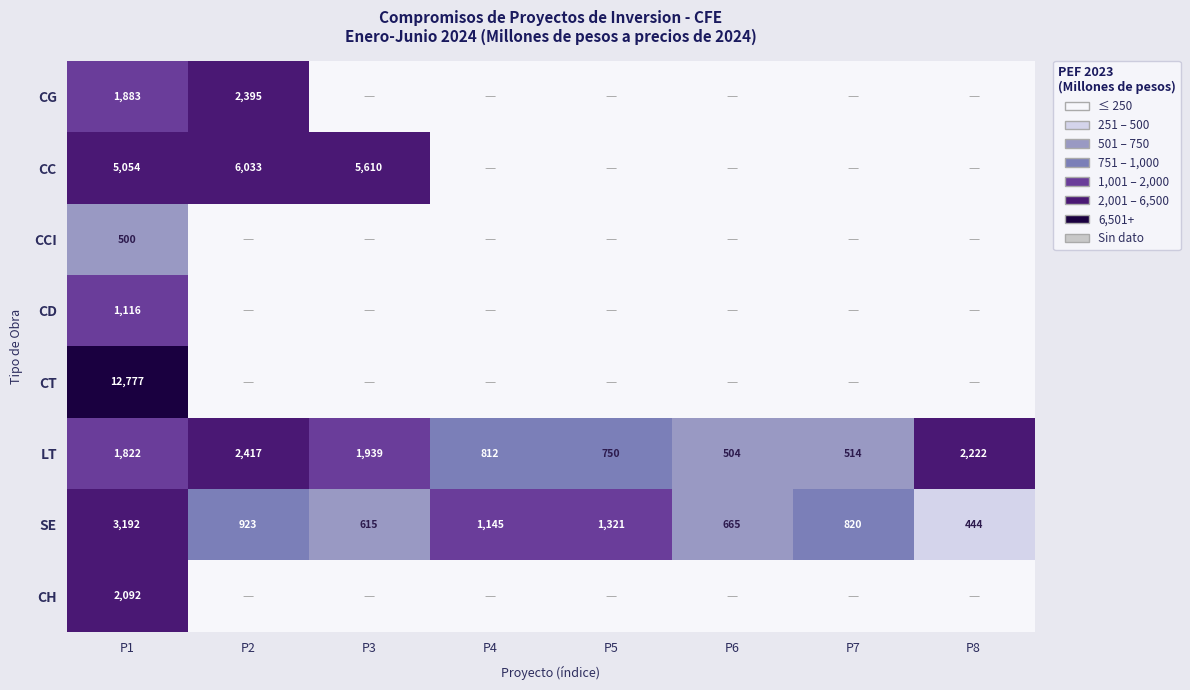

At which category does the chart reach its minimum across all series?

P3